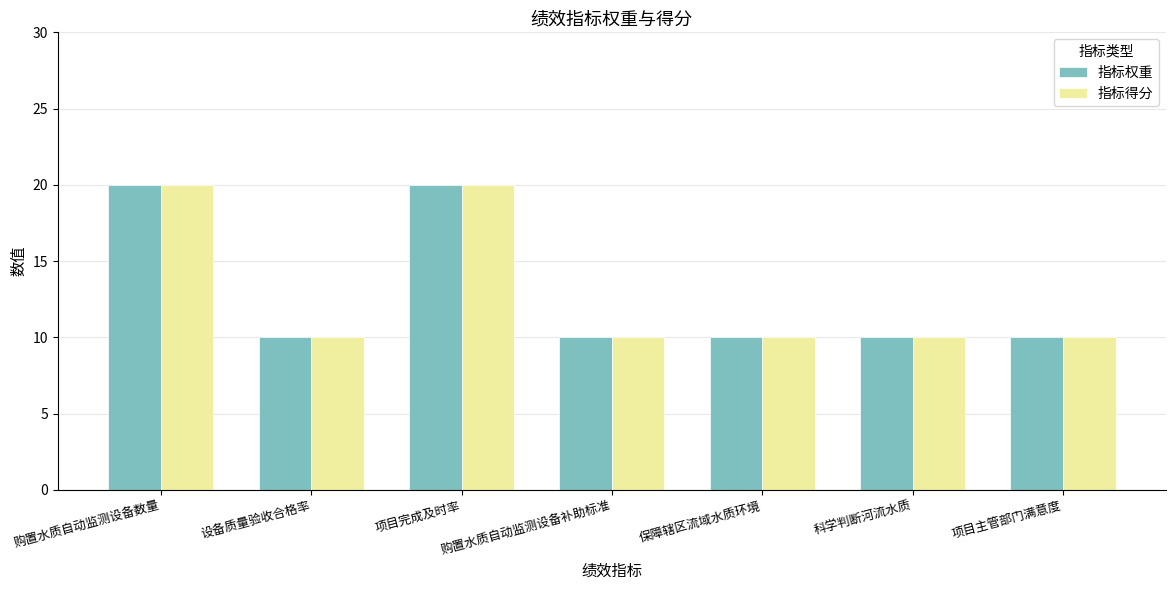

How many groups of bars are there?

7